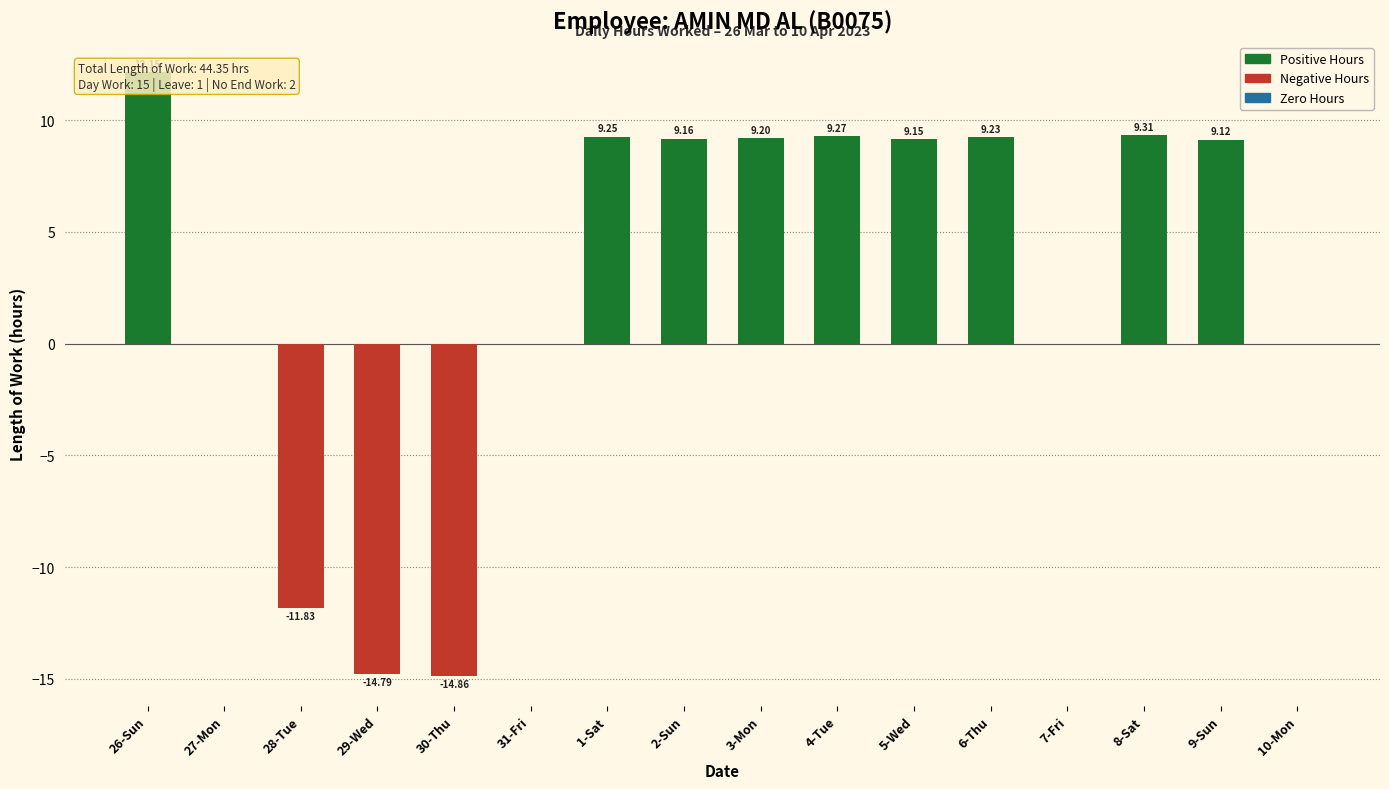

Are the bars horizontal?

No